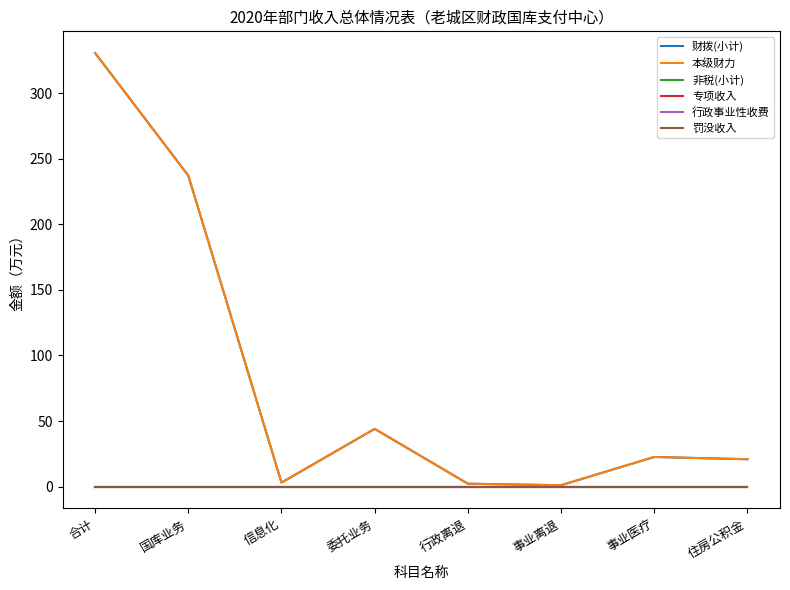

At which label is 非税(小计) closest to 0?

合计